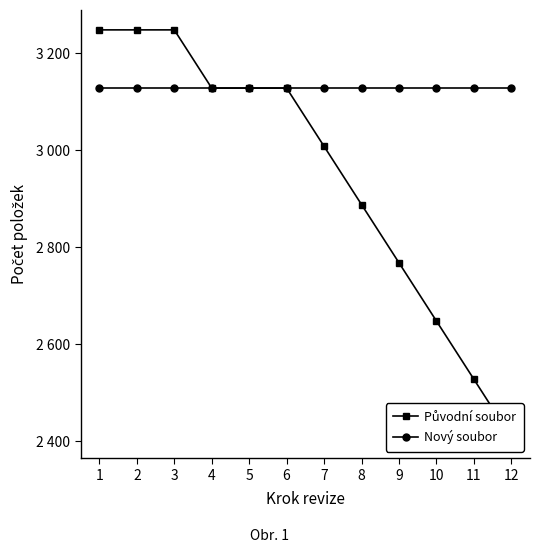

True or false: Původní soubor and Nový soubor intersect in this chart.

False